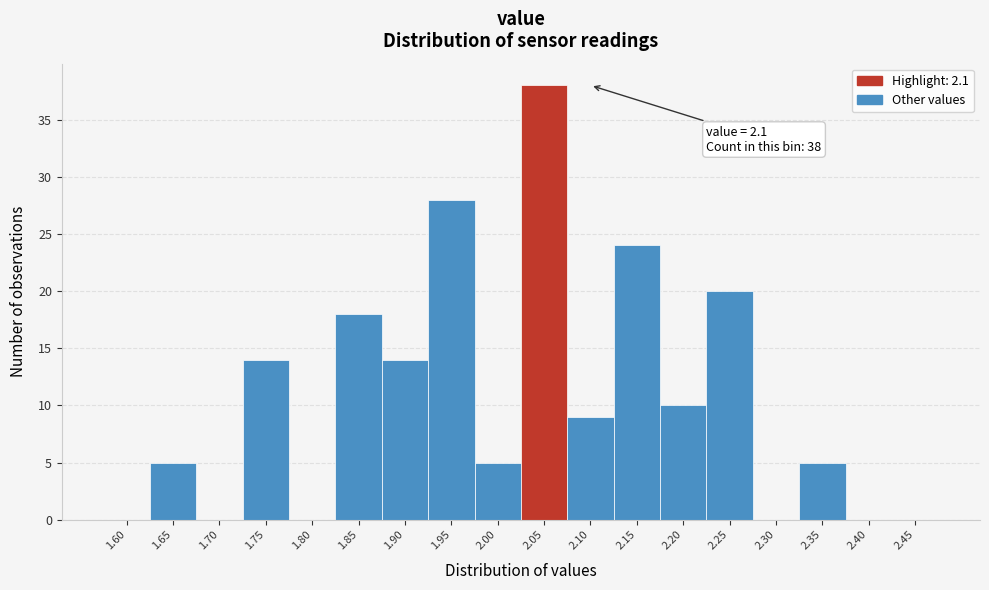

Reading left to right, list all the values displayed in this chart.

1.60=0	1.65=5	1.70=0	1.75=14	1.80=0	1.85=18	1.90=14	1.95=28	2.00=5	2.05=38	2.10=9	2.15=24	2.20=10	2.25=20	2.30=0	2.35=5	2.40=0	2.45=0